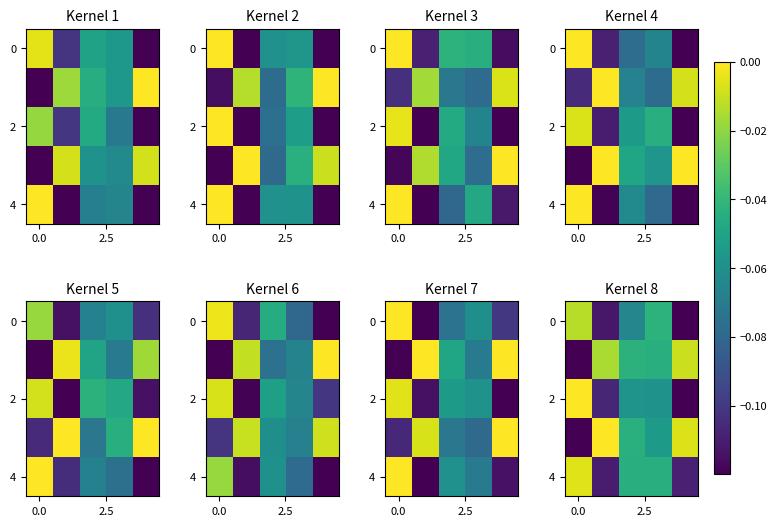

The 2 series shows 0.0 at 0.0. True or false?

True